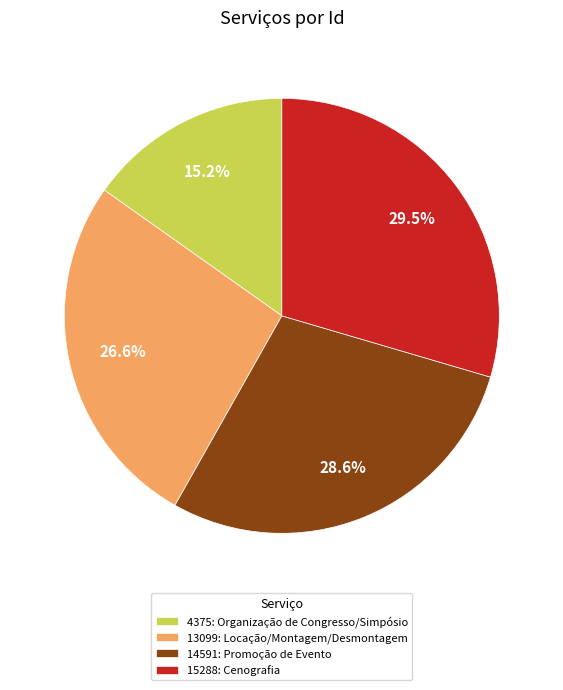

What percentage is the 4375: Organização de Congresso/Simpósio slice, to the nearest percent?

15%